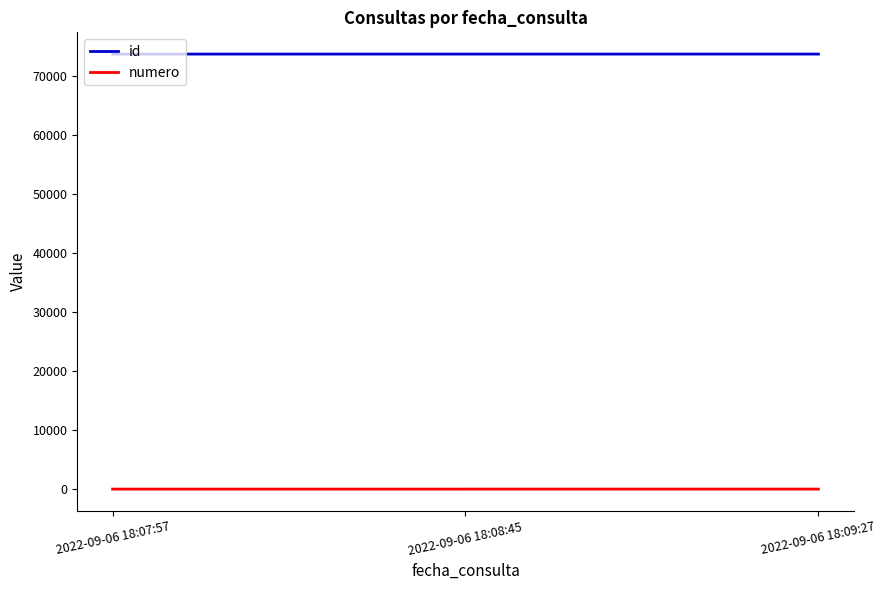

The numero series shows 1 at 2022-09-06 18:07:57. True or false?

True